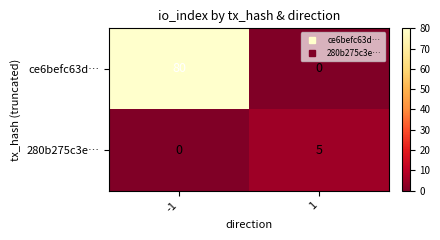

What is the difference between the highest and lowest values at 1?

5